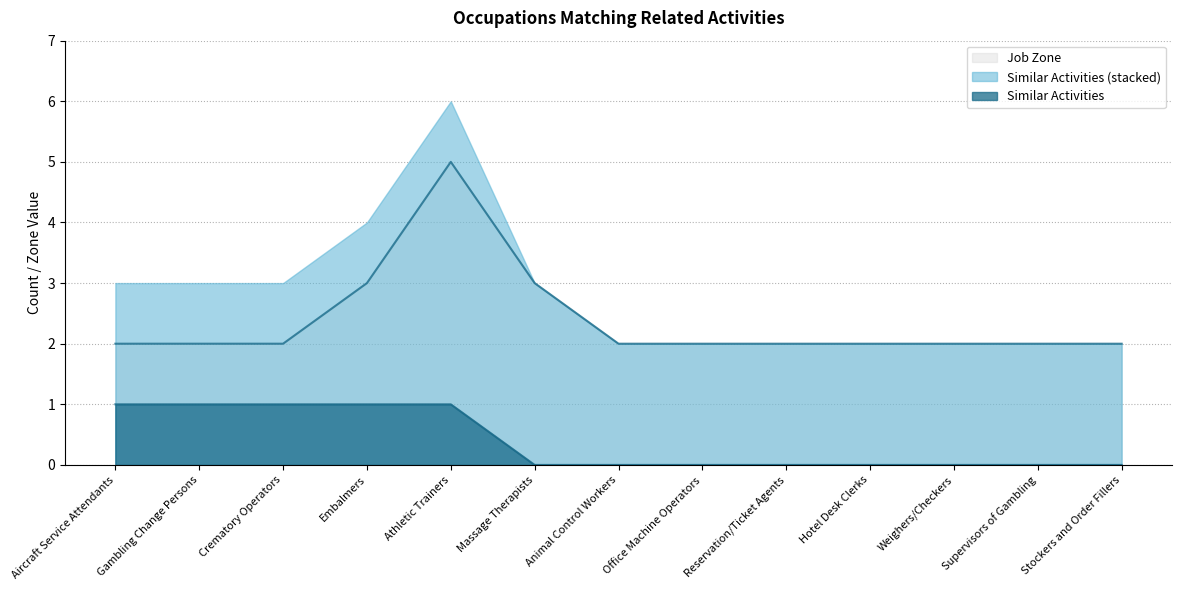

Which series has the largest total across all categories?

Similar Activities (stacked)